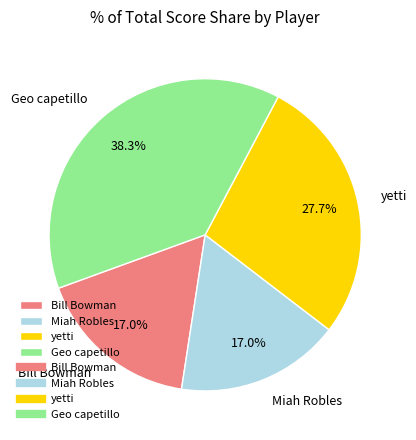

Which slice is the largest?

Geo capetillo